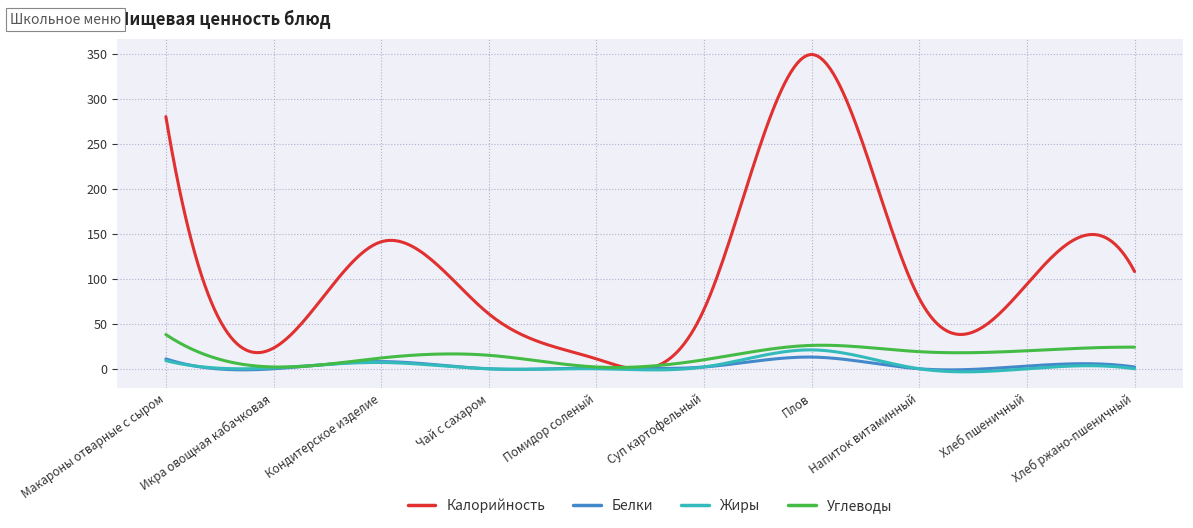

True or false: Белки has more than 0 interior local peaks.

True